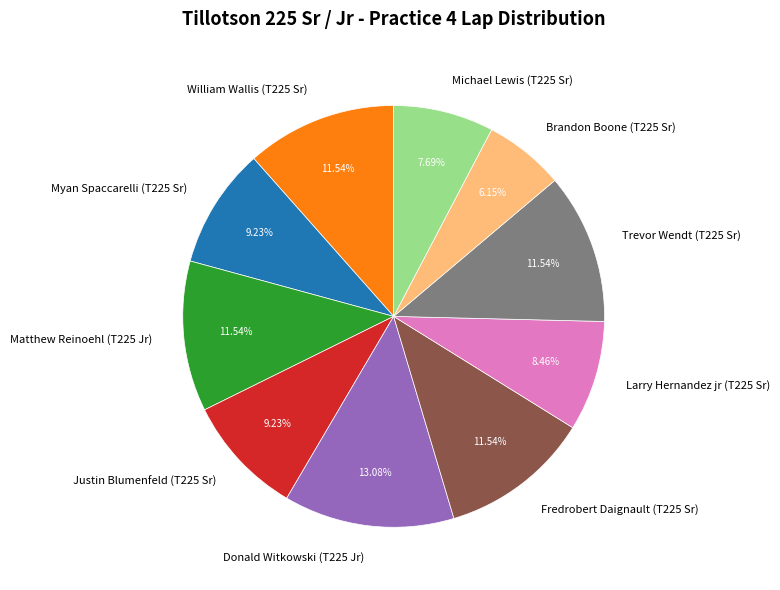

Which slice is the smallest?

Brandon Boone (T225 Sr)